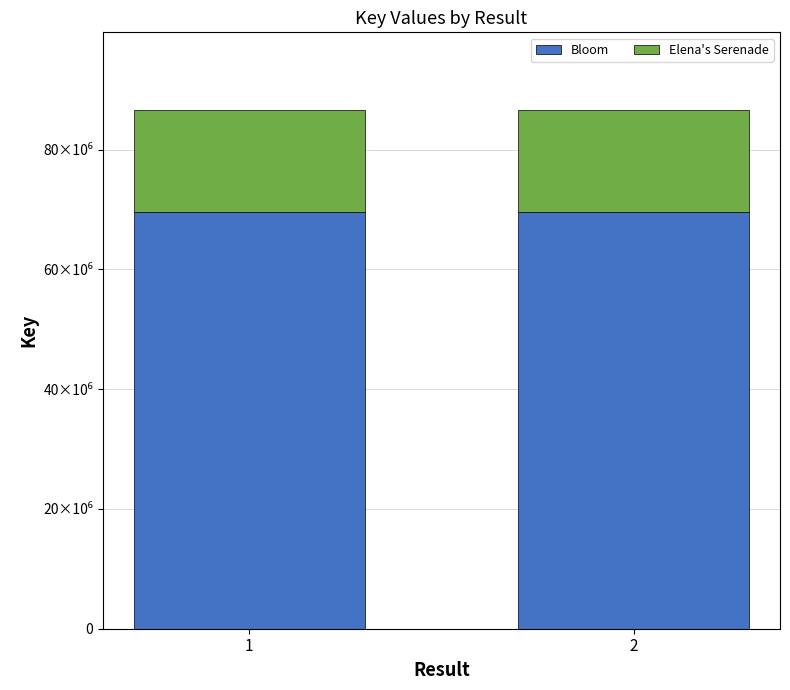

What are all the series names shown in the legend?

Bloom, Elena's Serenade